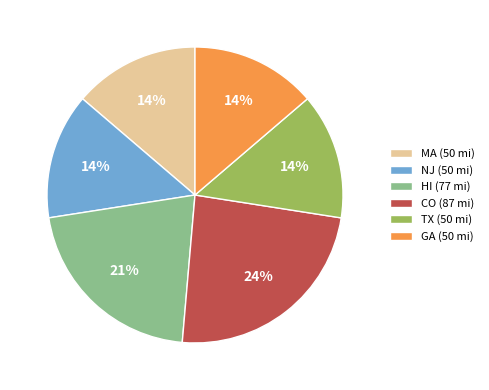

Between MA and CO, which is larger?

CO